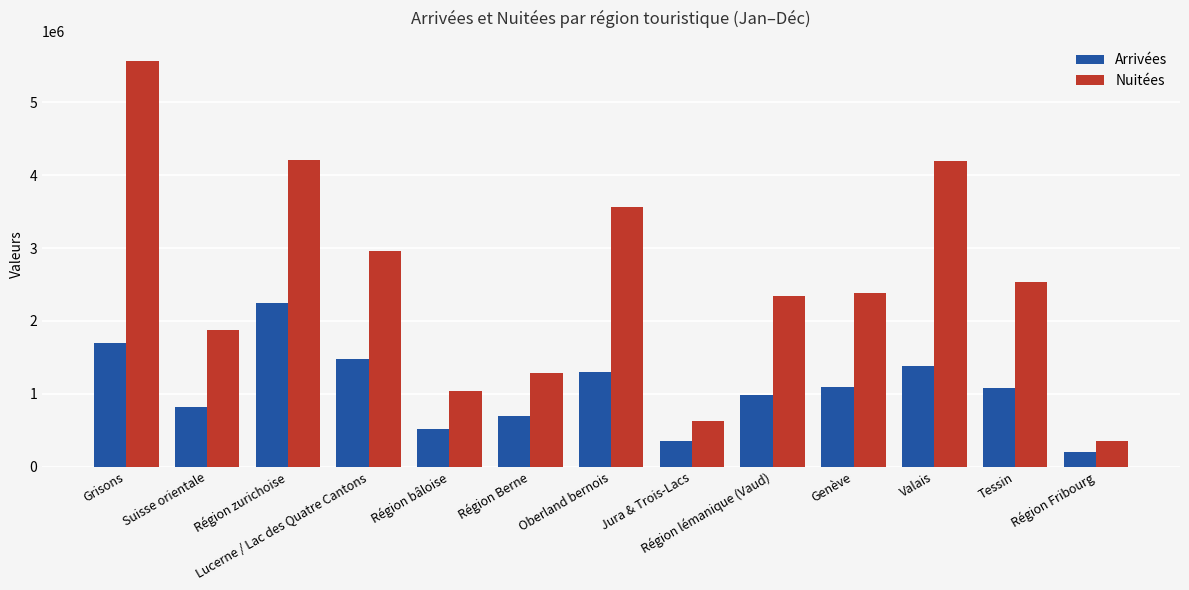

At how many categories does at least one series exceed 1576083?

9